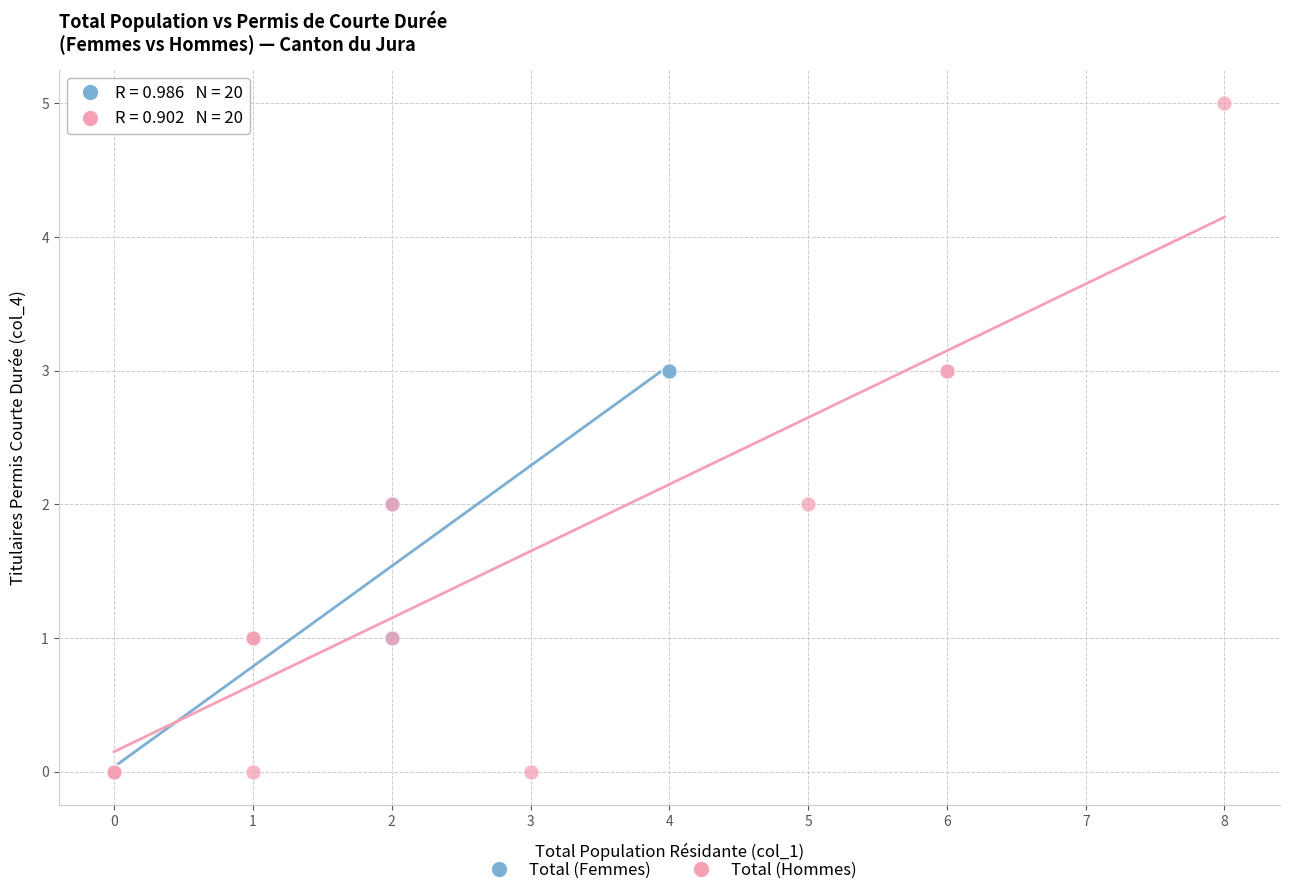

Which series has the widest spread of Y values?

Total (Hommes)